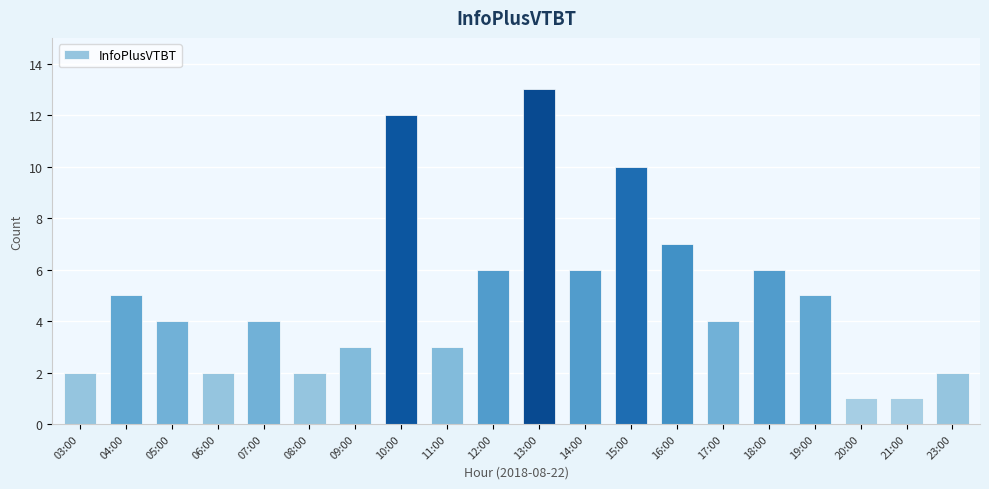

What is the maximum value shown in the chart?

13